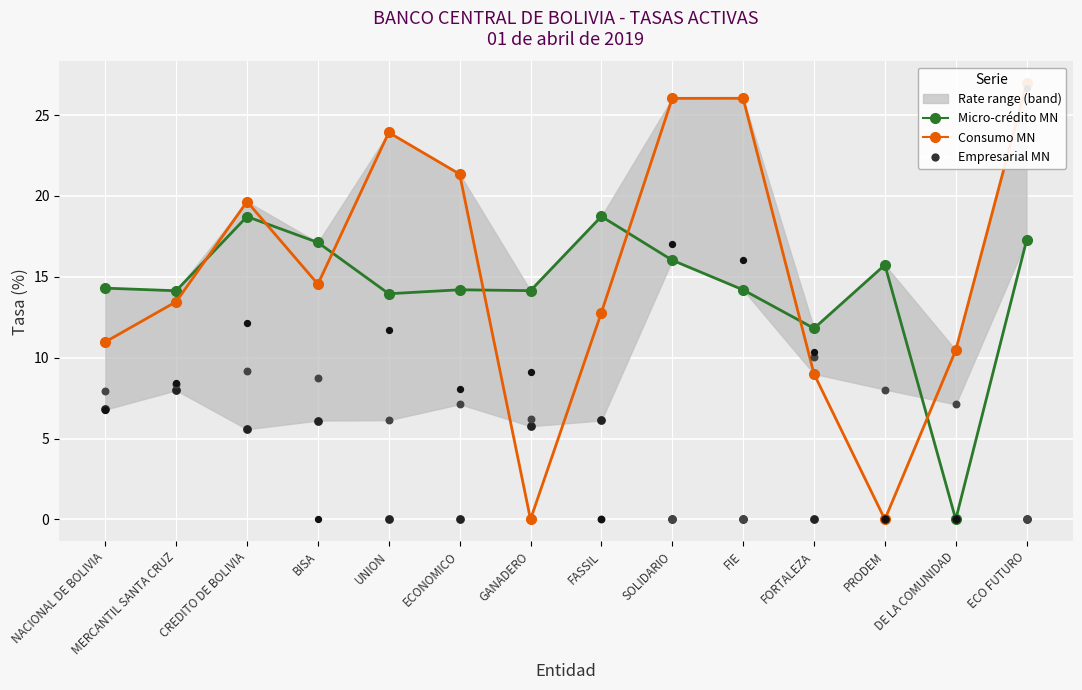

What is the total value across all series at FASSIL?

37.6